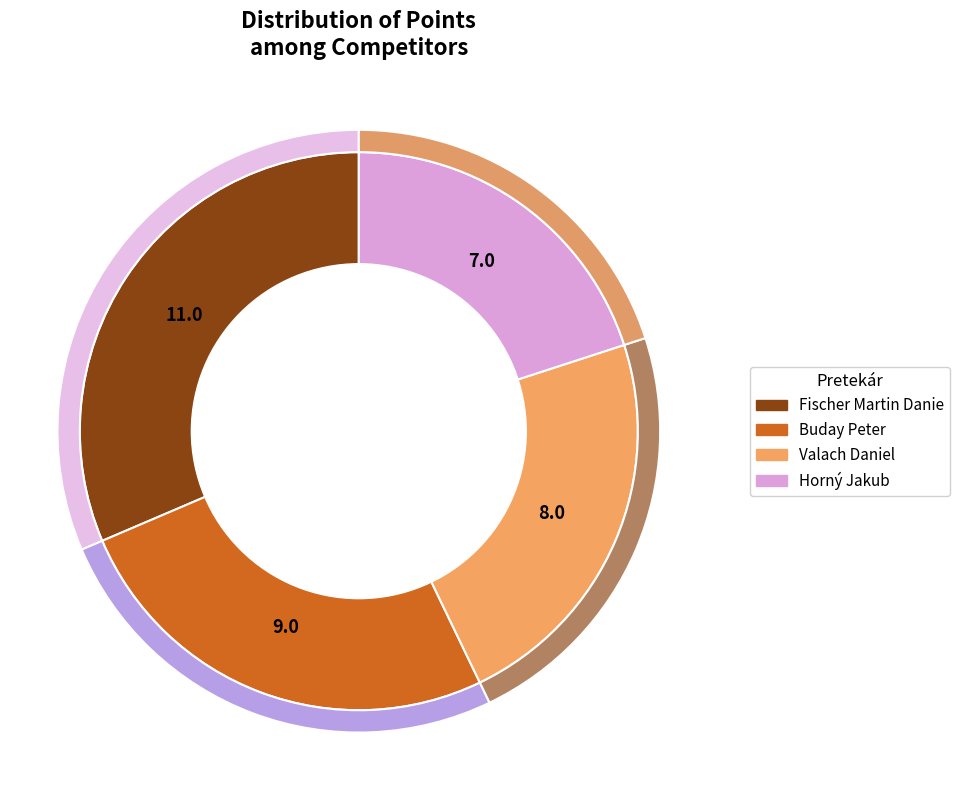

What is the ratio of the value at Fischer Martin Danie to the value at Horný Jakub?

1.6